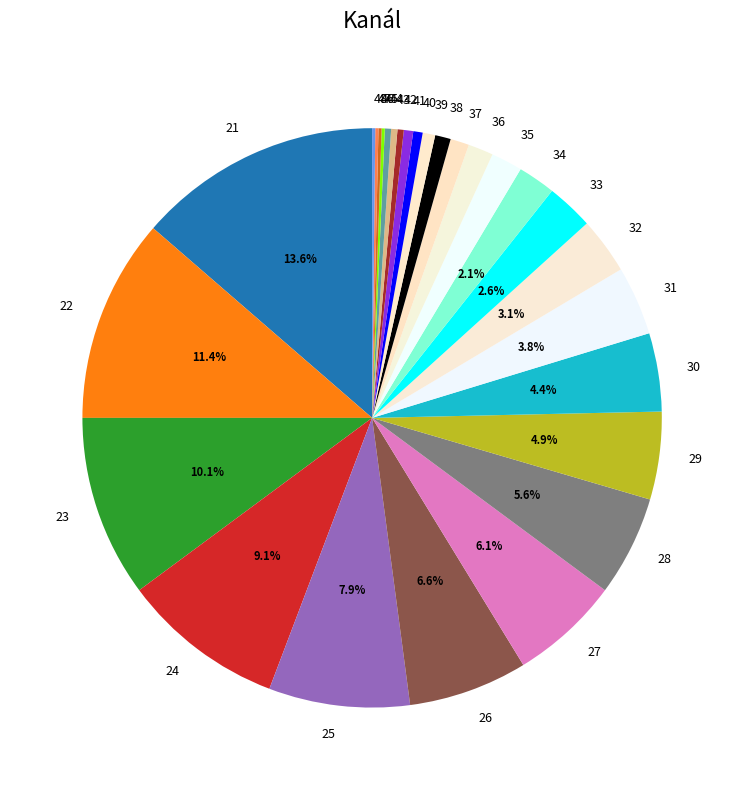

True or false: 34 accounts for 16% of the total.

False